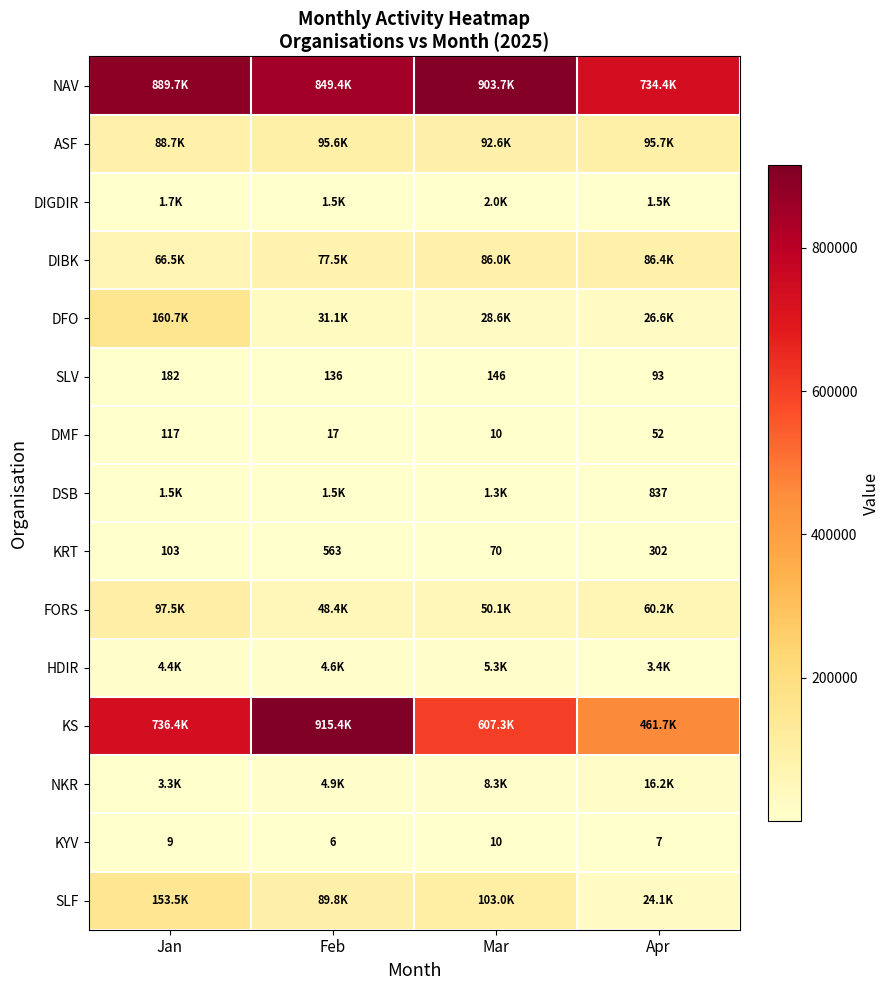

True or false: KYV has a value of 6 at Feb.

True